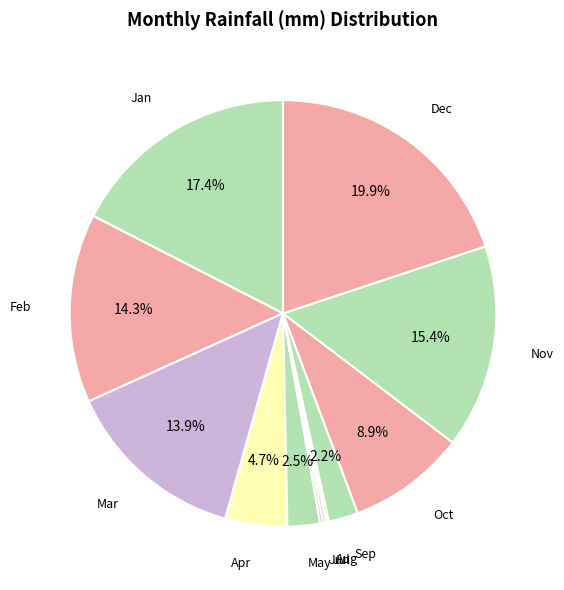

Is there any slice that represents more than half of the pie?

No